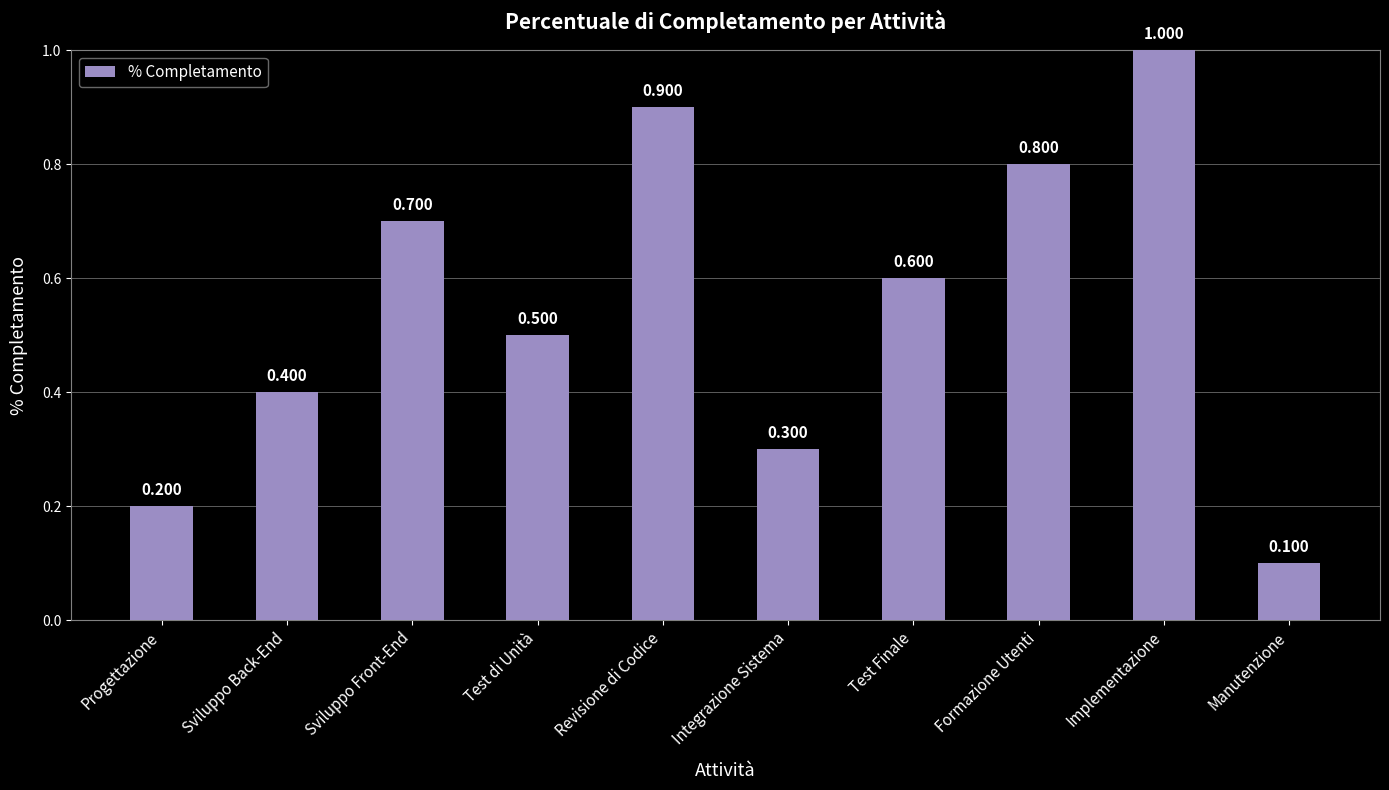

Rank the categories by value from lowest to highest.

Manutenzione, Progettazione, Integrazione Sistema, Sviluppo Back-End, Test di Unità, Test Finale, Sviluppo Front-End, Formazione Utenti, Revisione di Codice, Implementazione